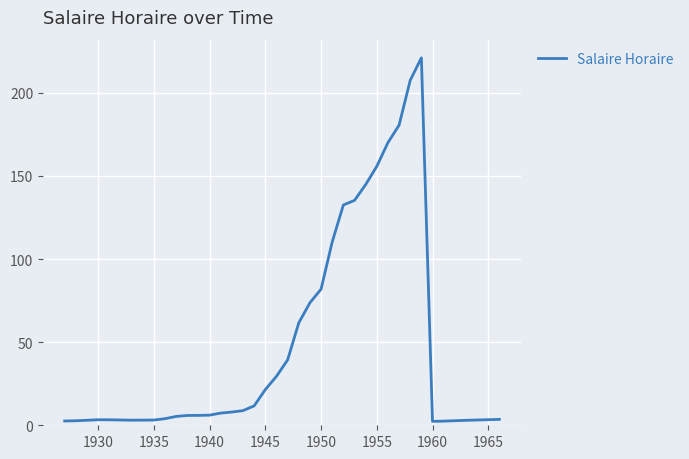

What is the difference between the second highest and second lowest values?

205.0